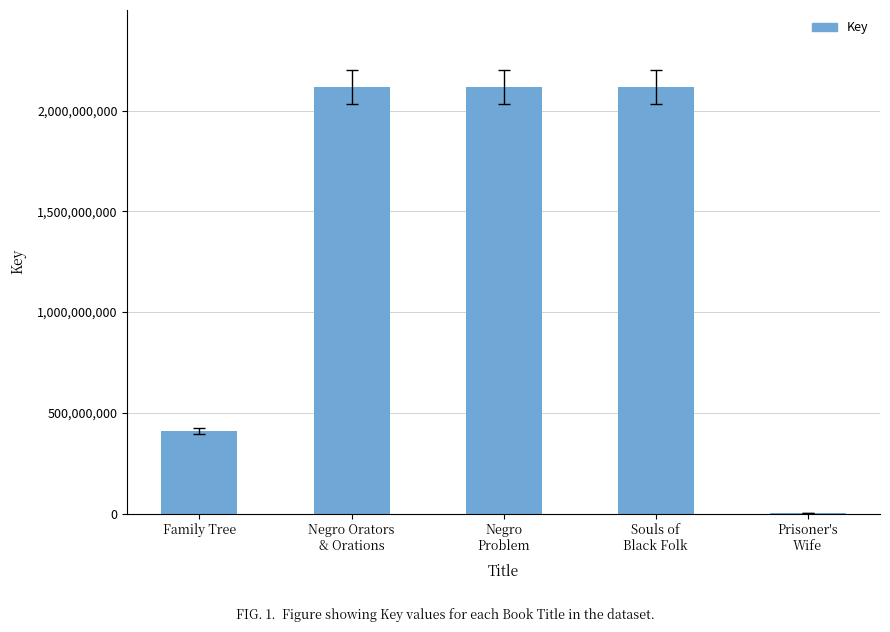

Which has a higher value, Souls of
Black Folk or Prisoner's
Wife?

Souls of
Black Folk